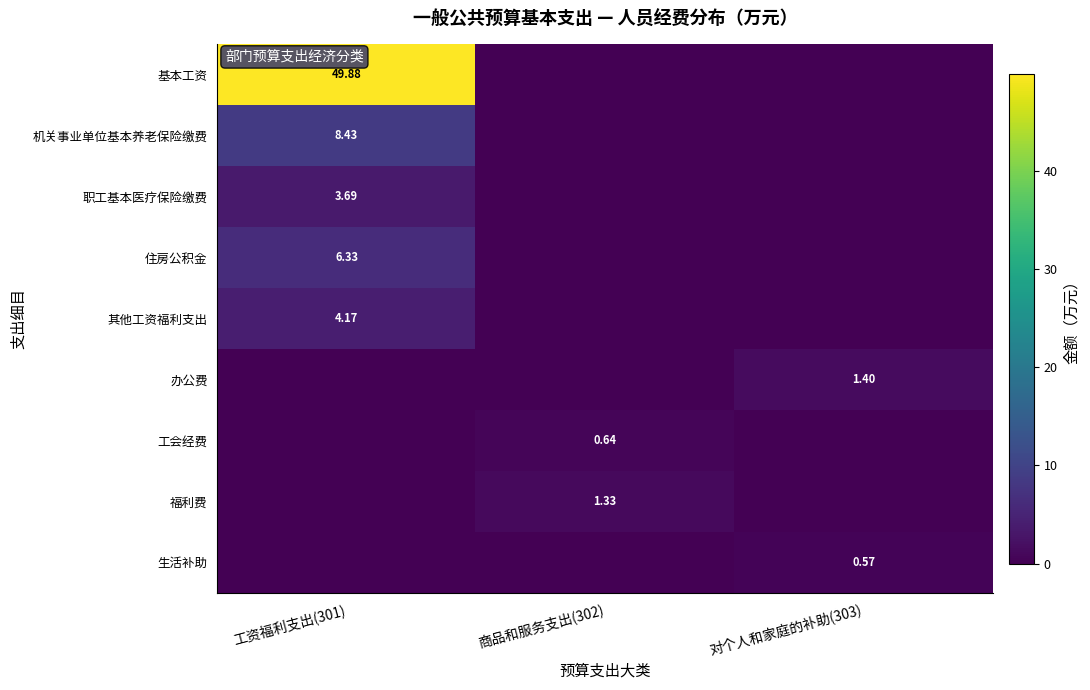

Rank the series by their maximum value, from lowest to highest.

生活补助, 工会经费, 福利费, 办公费, 职工基本医疗保险缴费, 其他工资福利支出, 住房公积金, 机关事业单位基本养老保险缴费, 基本工资